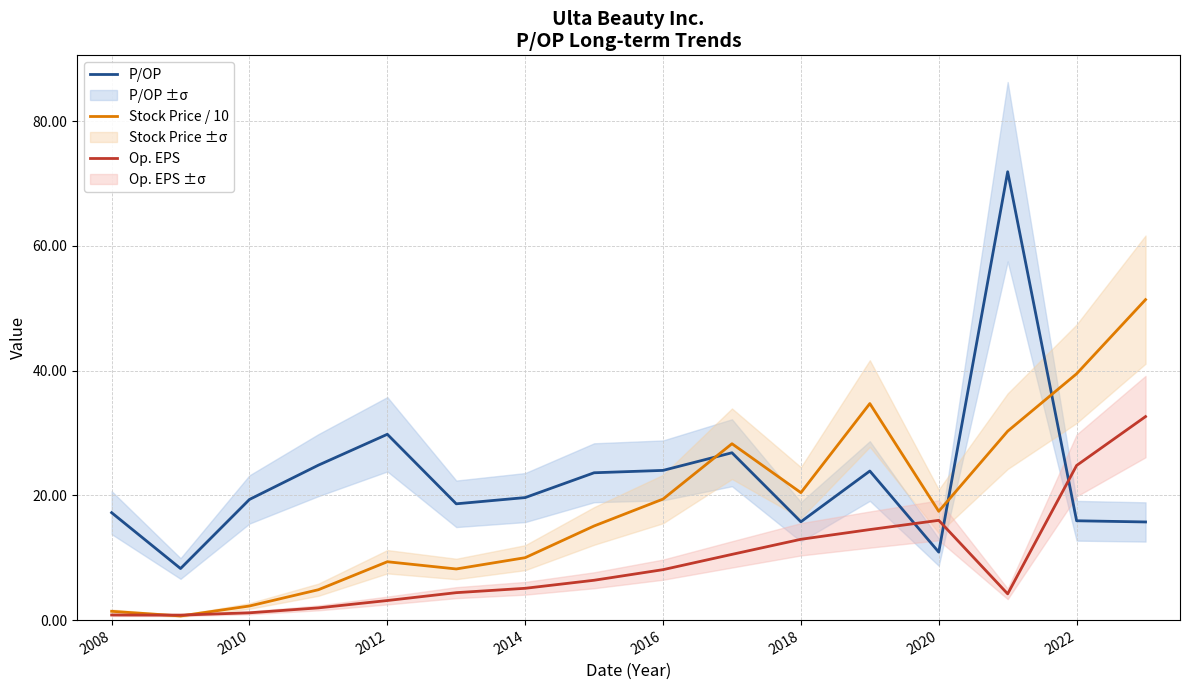

True or false: P/OP and Op. EPS intersect in this chart.

True